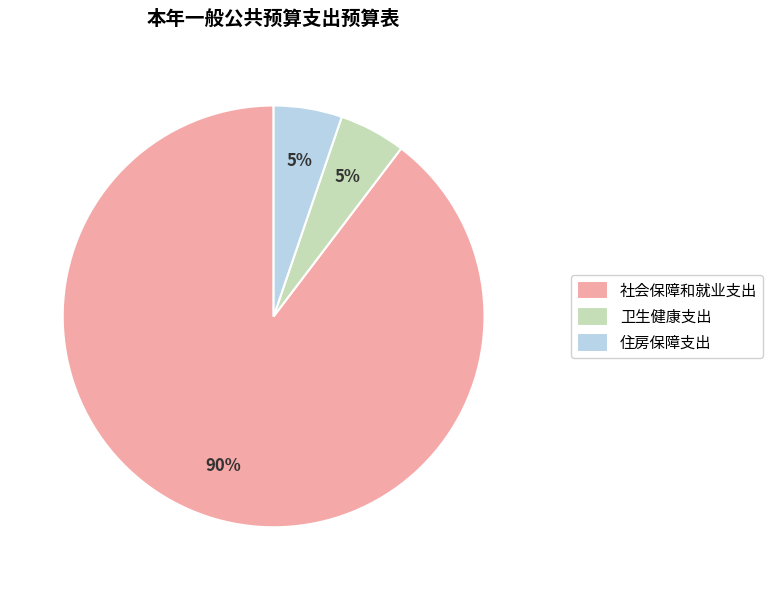

What is the largest slice in the pie chart?

社会保障和就业支出